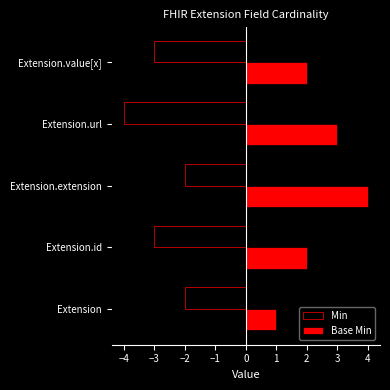

What position from the left is Extension?

1